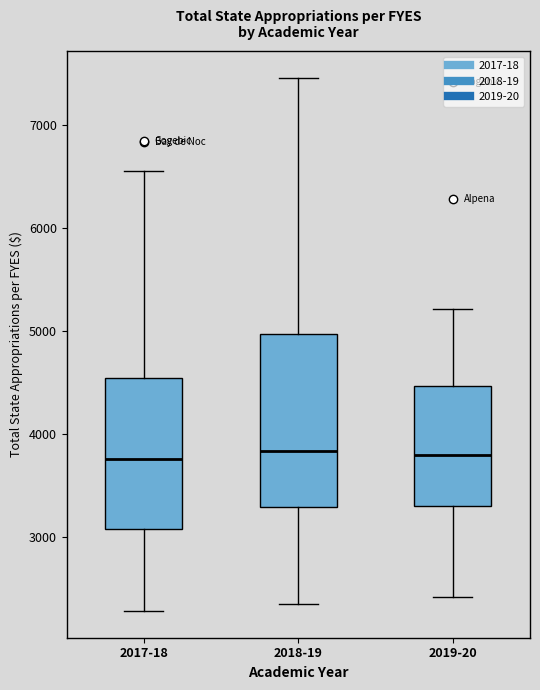

Reading left to right, transcribe this box plot: for each box, give where its median line is, the range the box spans, and where its two whiskers end, as read against the y-axis. The values are not printed on the chart, so give them approximately, as read against the axis.

2017-18: median 3800, box 3100 to 4500, whiskers 2300 to 6600
2018-19: median 3800, box 3300 to 5000, whiskers 2400 to 7500
2019-20: median 3800, box 3300 to 4500, whiskers 2400 to 5200